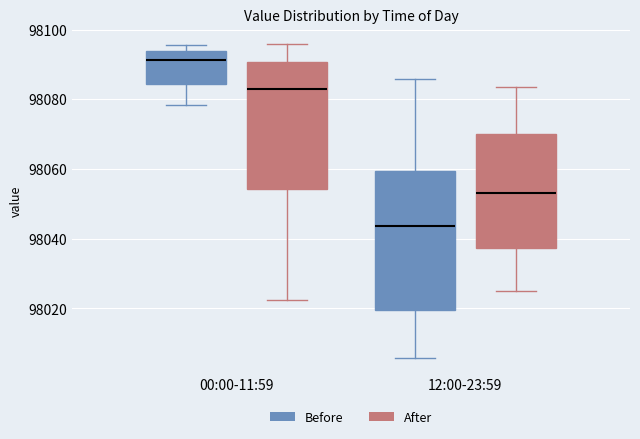

Reading left to right, transcribe this box plot: for each box, give where its median line is, the range the box spans, and where its two whiskers end, as read against the y-axis. The values are not printed on the chart, so give them approximately, as read against the axis.

00:00-11:59 (Before): median 98092, box 98084 to 98094, whiskers 98078 to 98096
00:00-11:59 (After): median 98082, box 98054 to 98090, whiskers 98022 to 98096
12:00-23:59 (Before): median 98044, box 98020 to 98060, whiskers 98006 to 98086
12:00-23:59 (After): median 98054, box 98038 to 98070, whiskers 98026 to 98084